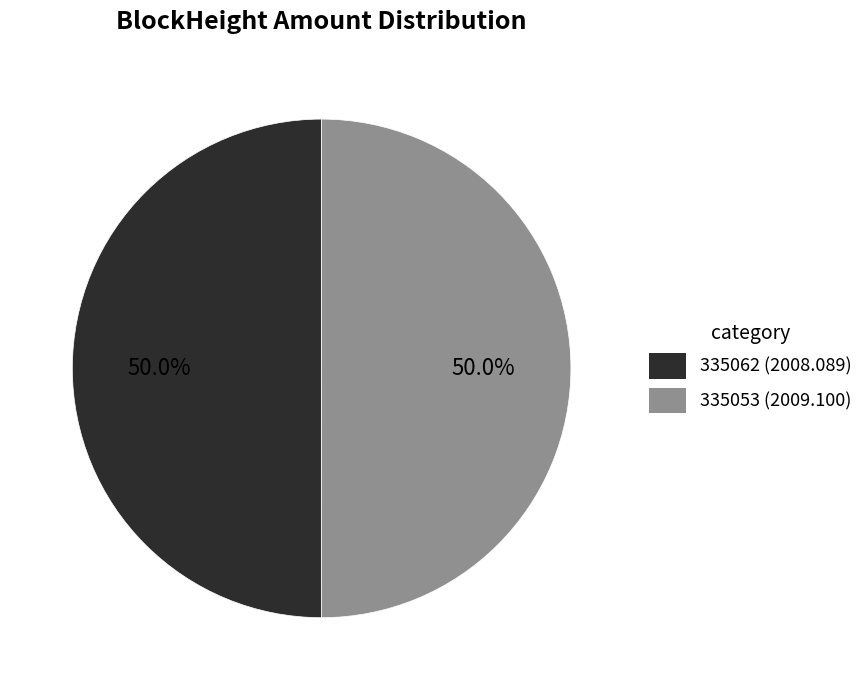

Combined, do 335053 and 335062 account for over 50%?

Yes